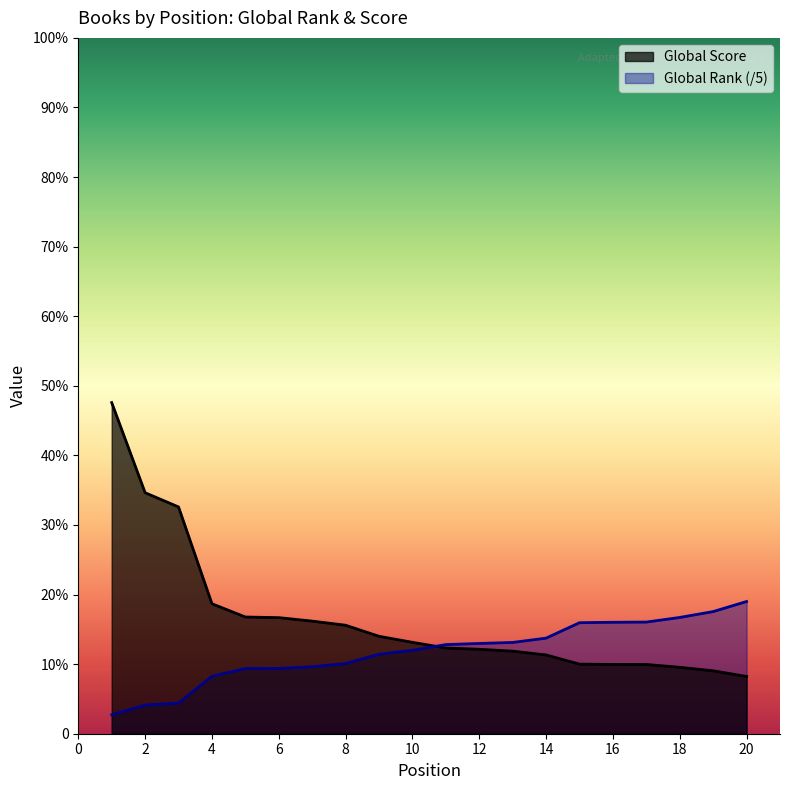

Reading left to right, transcribe all the data shown in this chart.

Global Rank: 1=59.8	2=90.6	3=96.8	4=181.6	5=206.0	6=206.4	7=211.8	8=222.0	9=251.2	10=263.8	11=281.8	12=285.4	13=288.6	14=302.2	15=351.0	16=352.4	17=353.0	18=367.6	19=386.2	20=418.0
Global Score: 1=1047.0	2=762.0	3=717.0	4=411.0	5=369.0	6=367.0	7=356.0	8=343.0	9=308.0	10=289.0	11=271.0	12=267.0	13=261.0	14=249.0	15=220.0	16=219.0	17=219.0	18=210.0	19=199.0	20=181.0